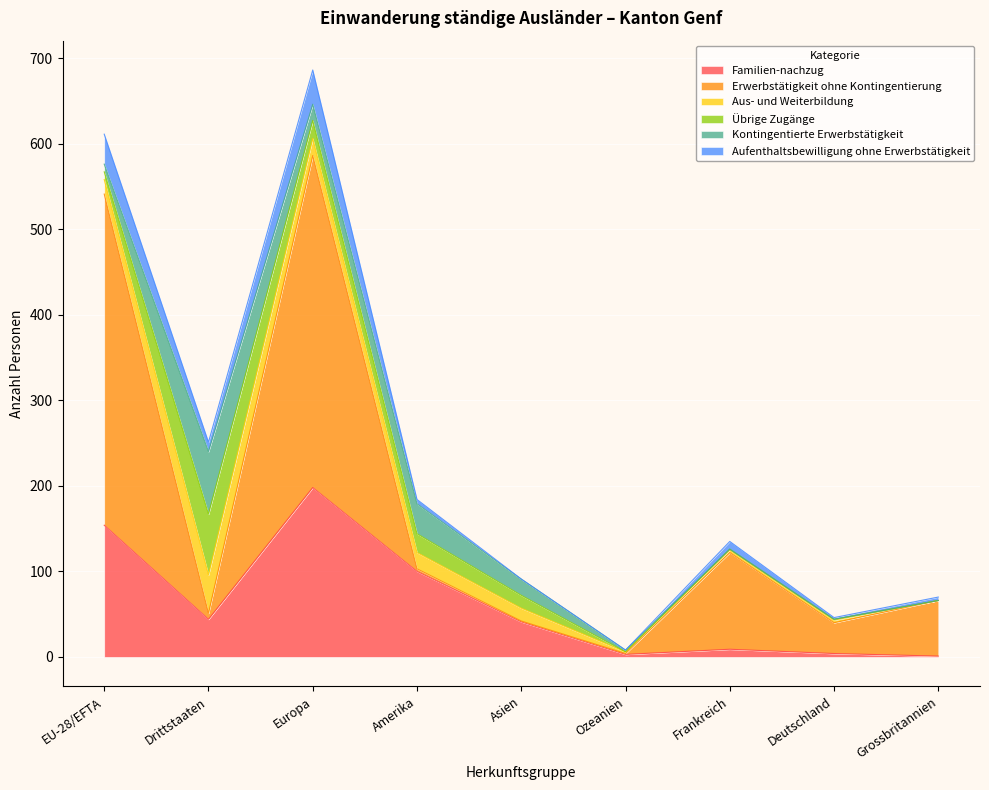

What are all the series names shown in the legend?

Familien-nachzug, Erwerbstätigkeit ohne Kontingentierung, Aus- und Weiterbildung, Übrige Zugänge, Kontingentierte Erwerbstätigkeit, Aufenthaltsbewilligung ohne Erwerbstätigkeit